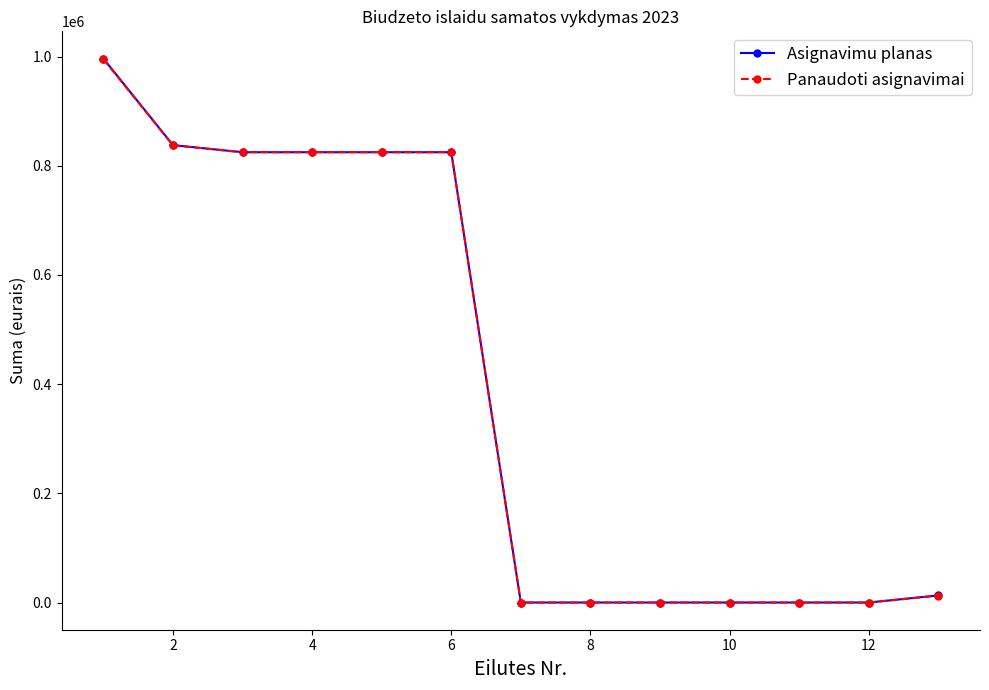

At how many categories does at least one series exceed 844659?

1